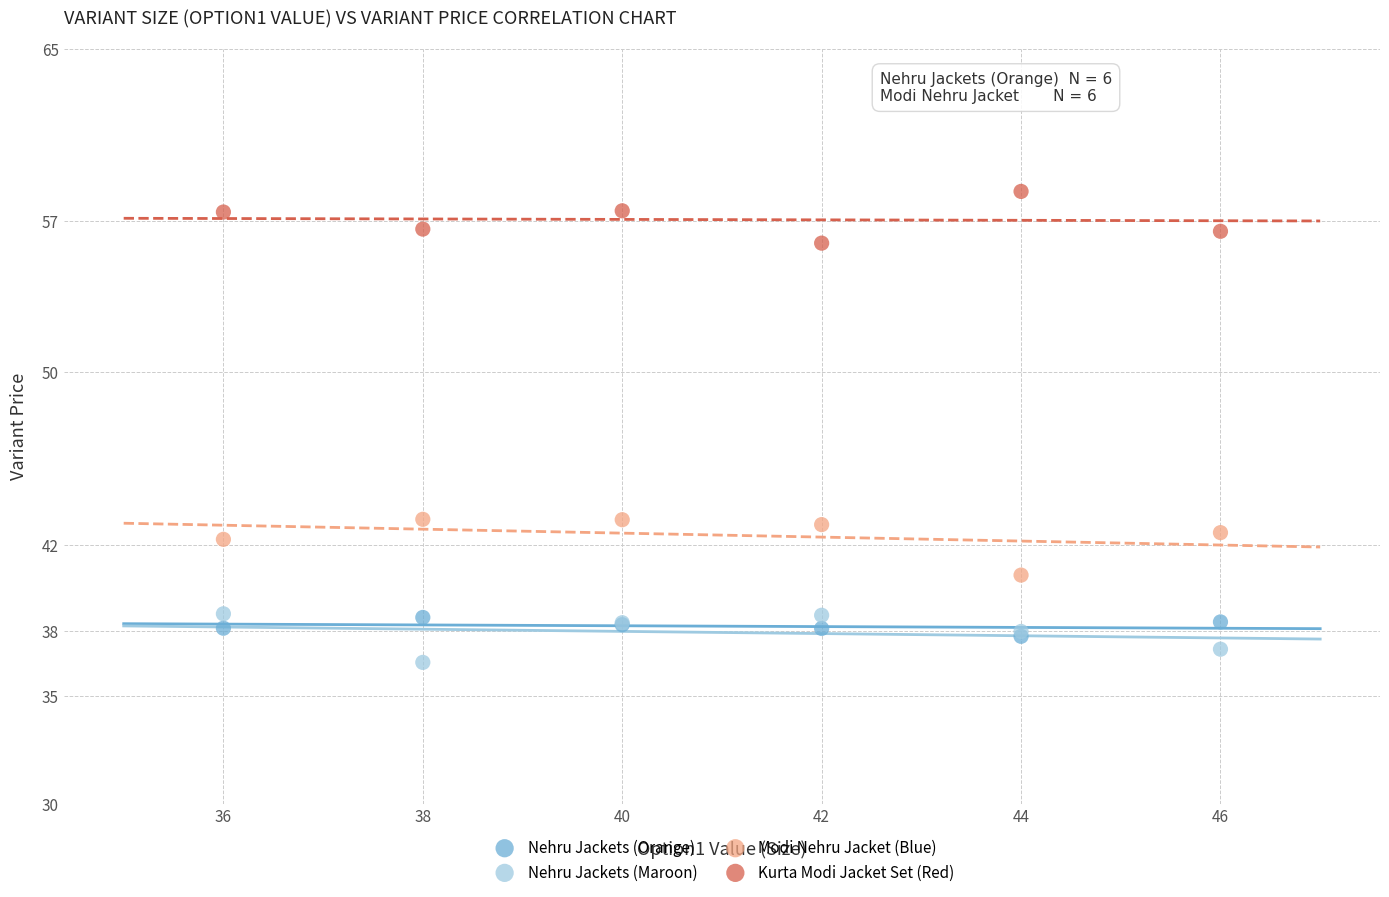

Which series contains the highest Y value?

Kurta Modi Jacket Set (Red)